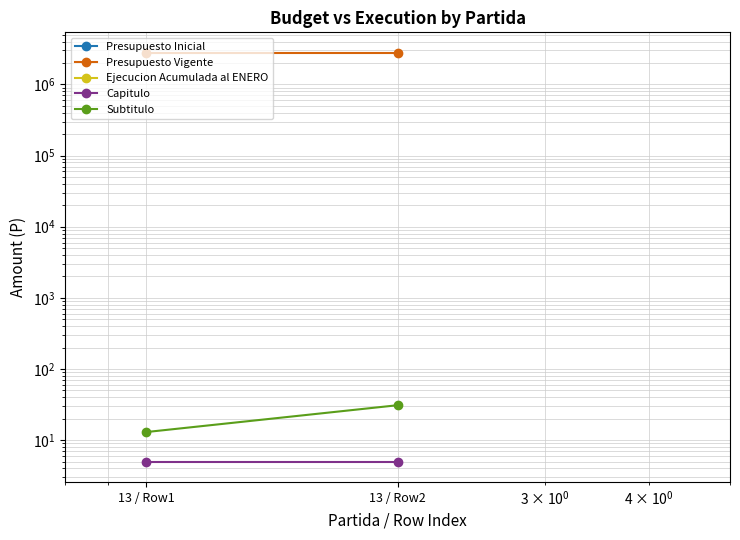

At which category is the sum across all series the highest?

13 / Row2